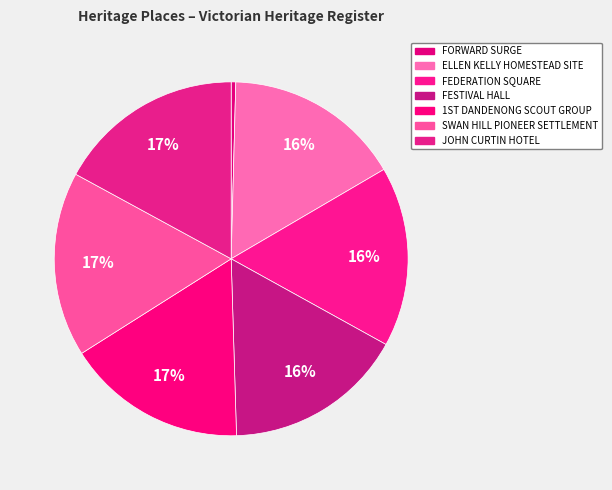

Does any single category account for the majority?

No